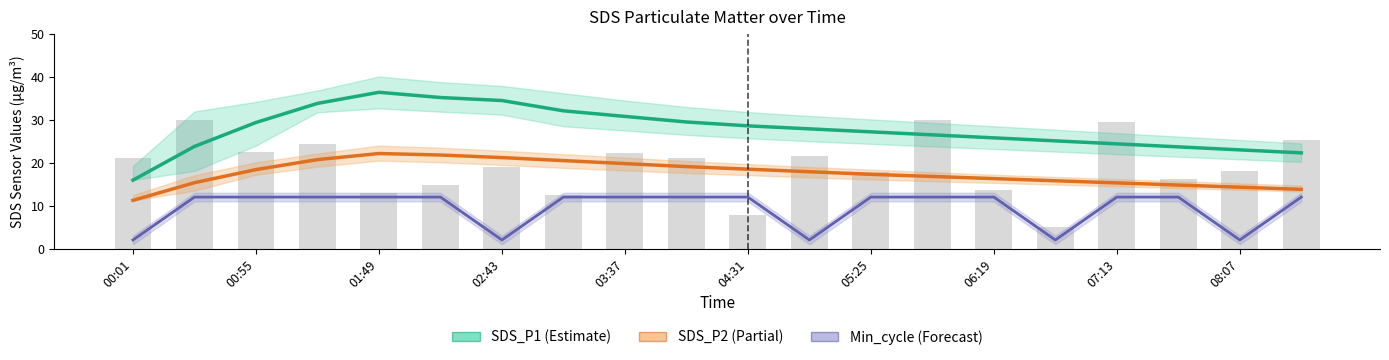

What is the maximum value for SDS_P2 (Partial)?

22.1